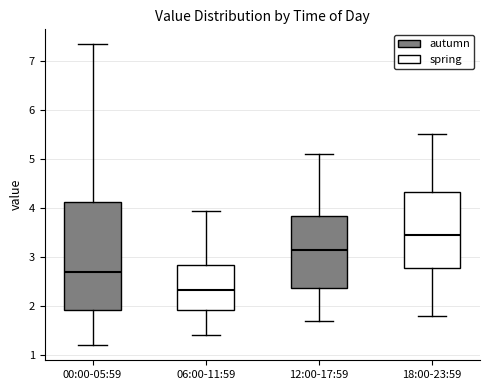

Where does the median line of the box for 18:00-23:59 sit on the y-axis? The values are not printed on the chart, so give them approximately, as read against the axis.

3.5